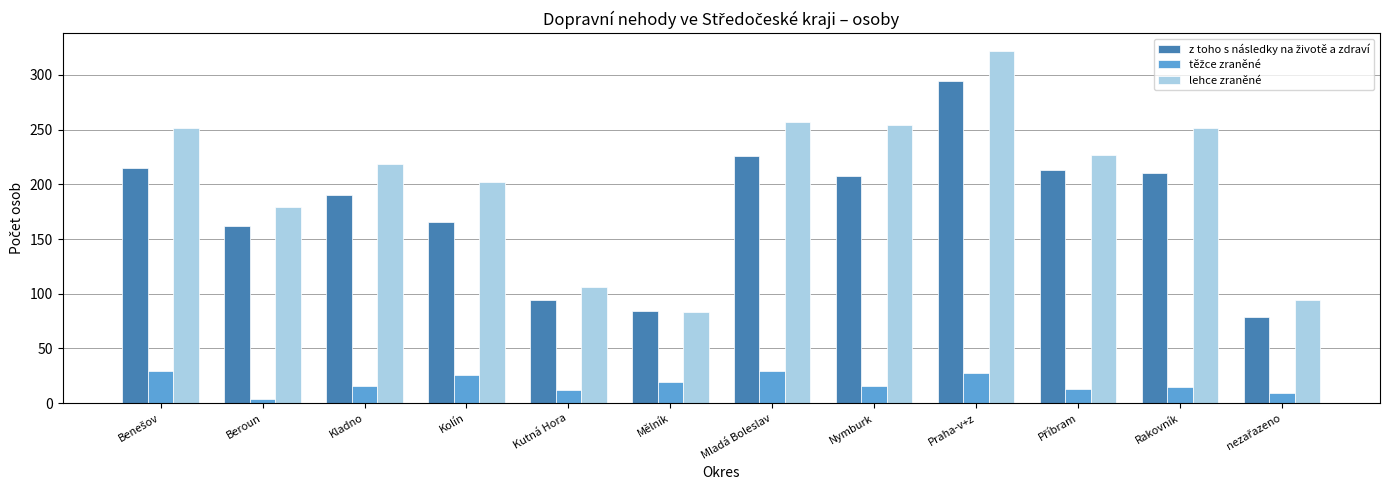

What is the difference between the second highest and second lowest values in the lehce zraněné series?

163